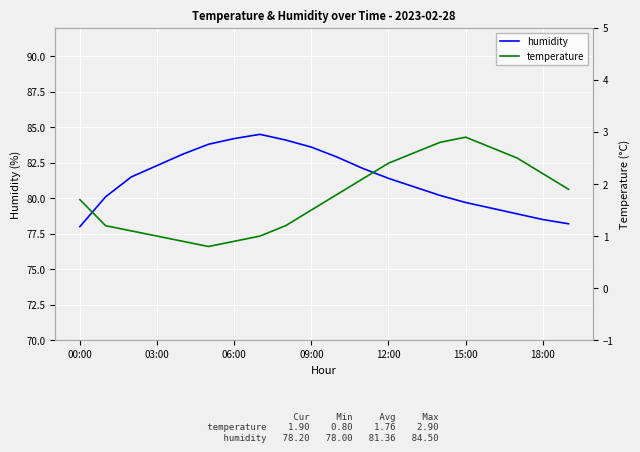

True or false: temperature and humidity cross at least once.

False